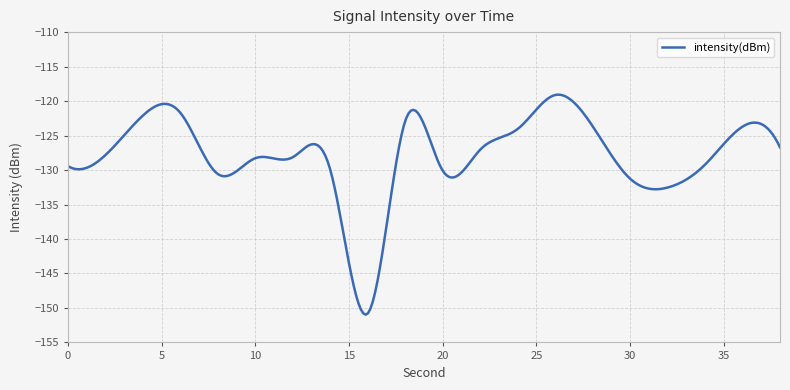

What is the minimum value shown in the chart?

-151.0